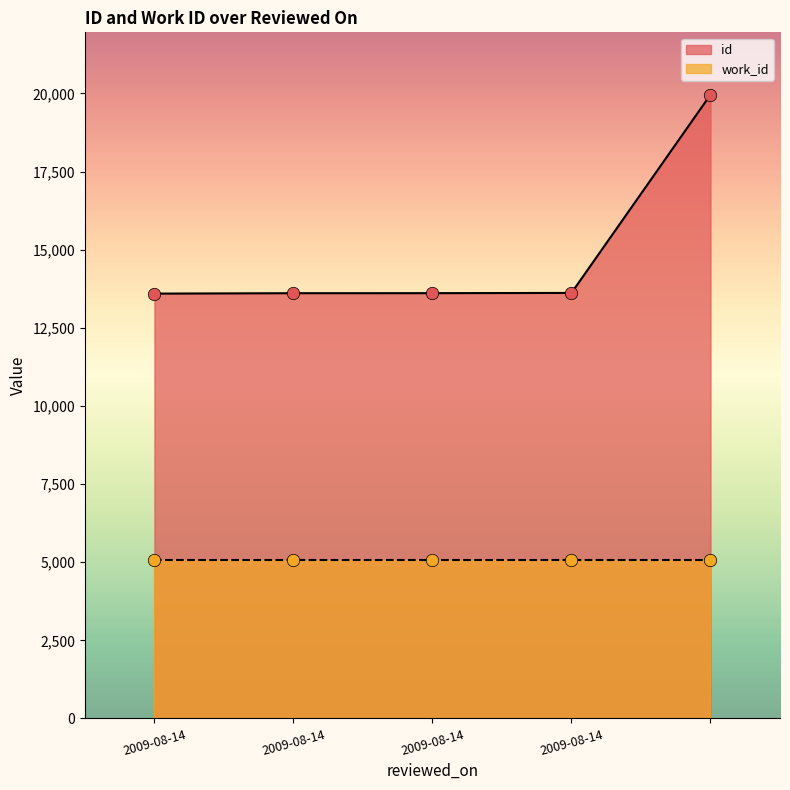

Between 2009-08-14 and 2009-08-14, which is larger?

2009-08-14